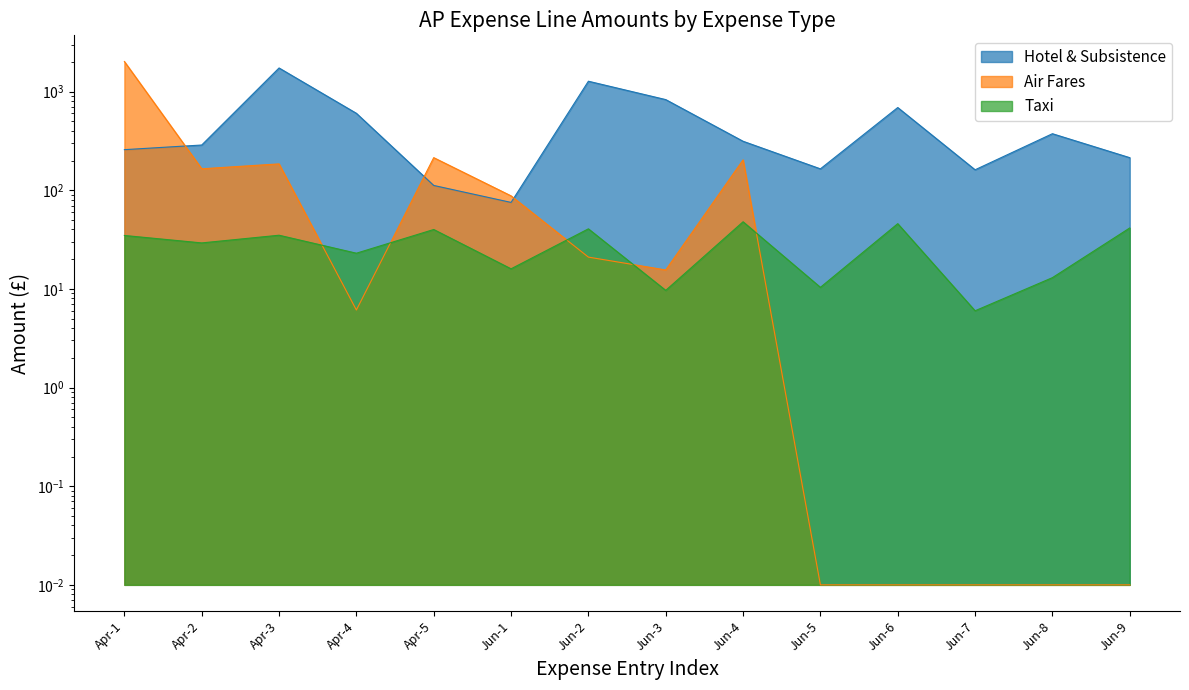

How many interior local peaks does the Taxi series have?

5